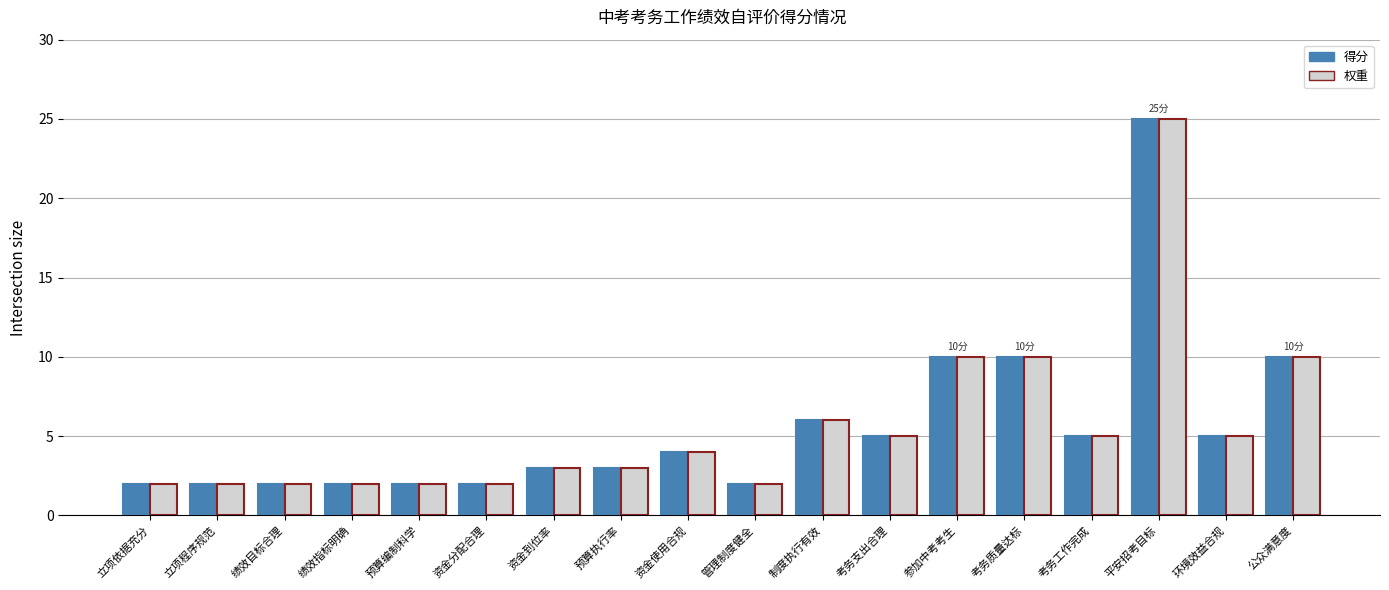

Count the number of data series in this chart.

2